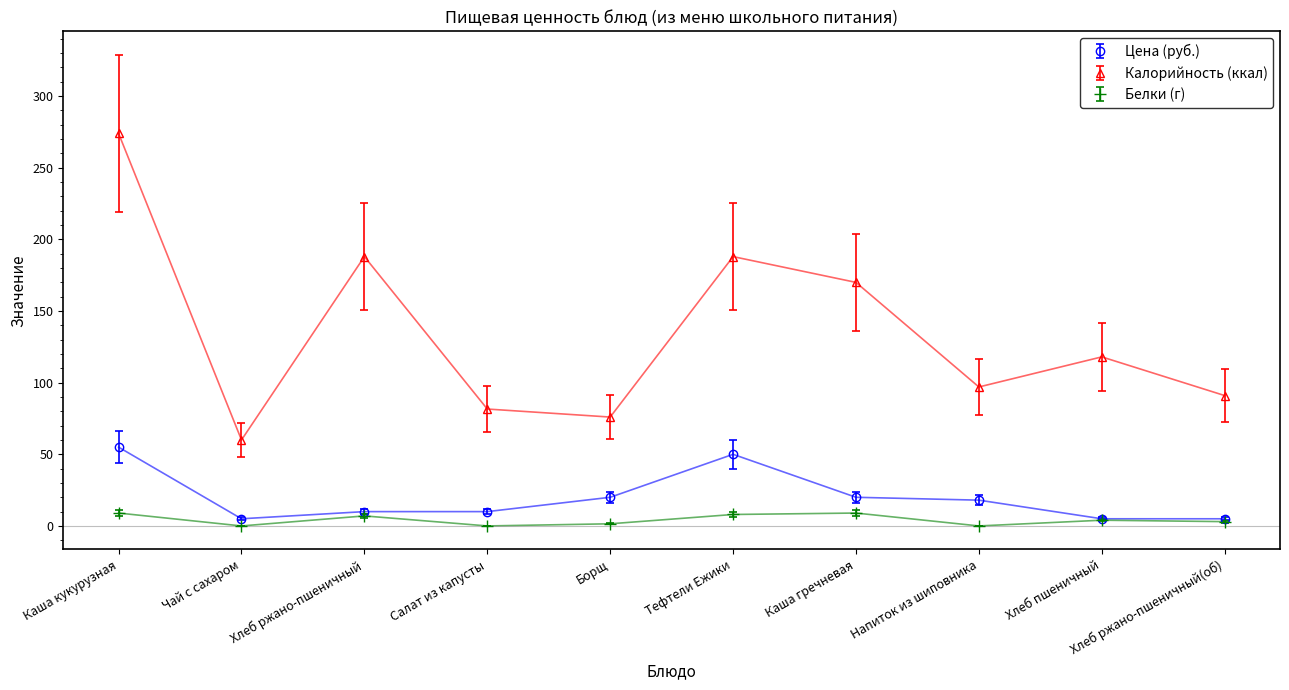

Is this an area chart (filled region under the line)?

No